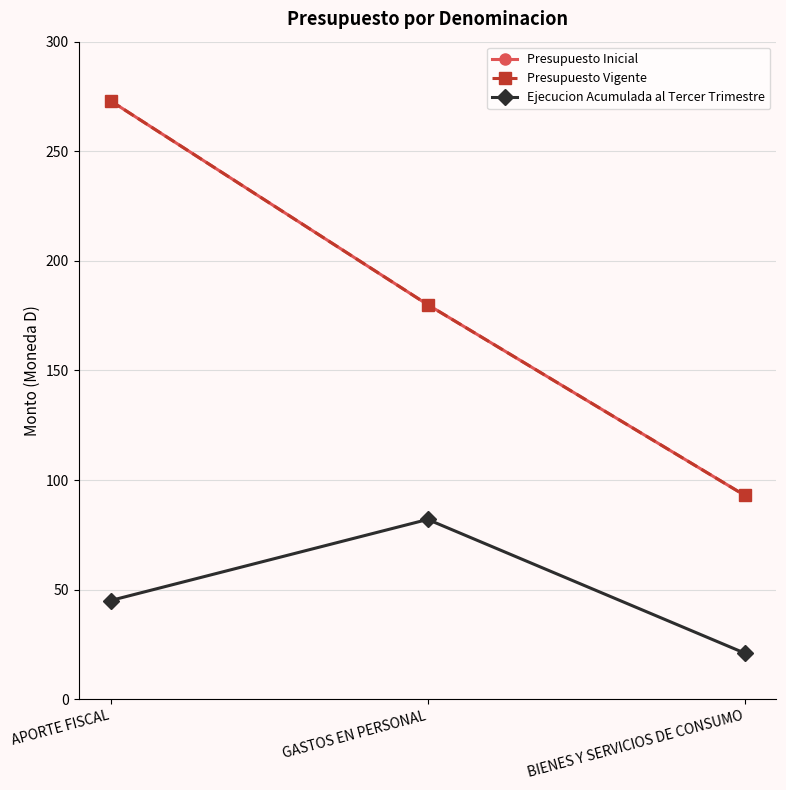

What is the spread (max minus min) of values at APORTE FISCAL?

228